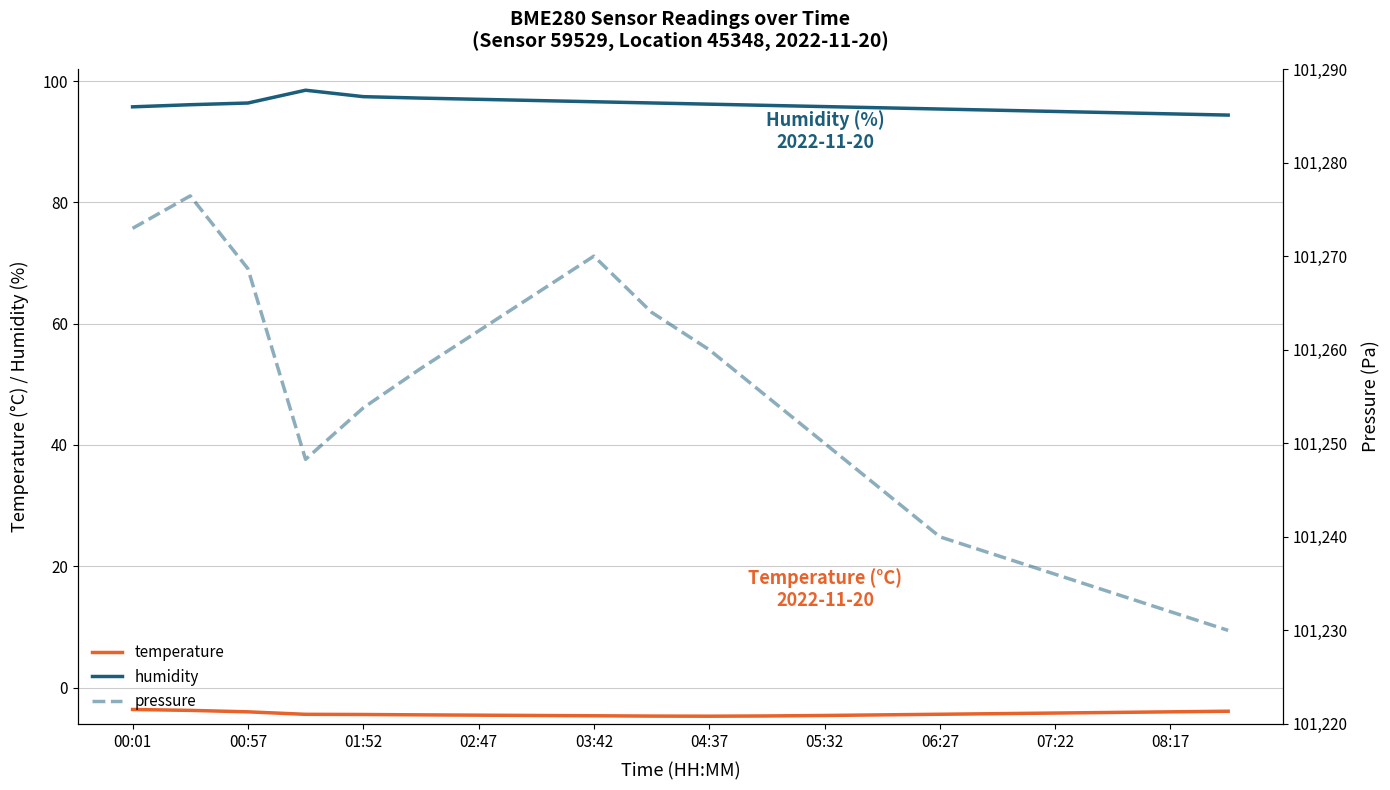

What is the value of the temperature point at the 14th from the left?

-4.5